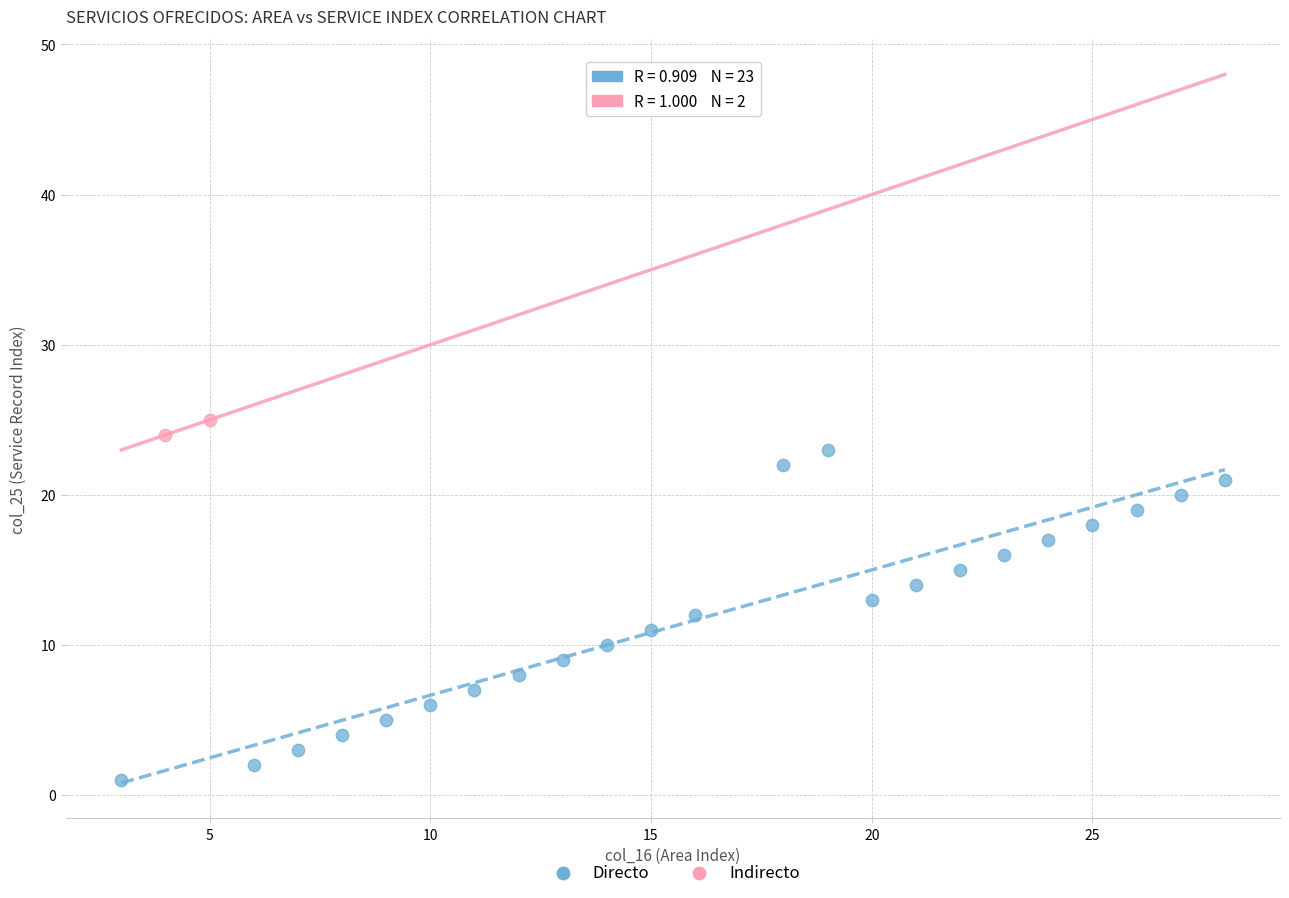

What are all the series names shown in the legend?

Directo, Indirecto